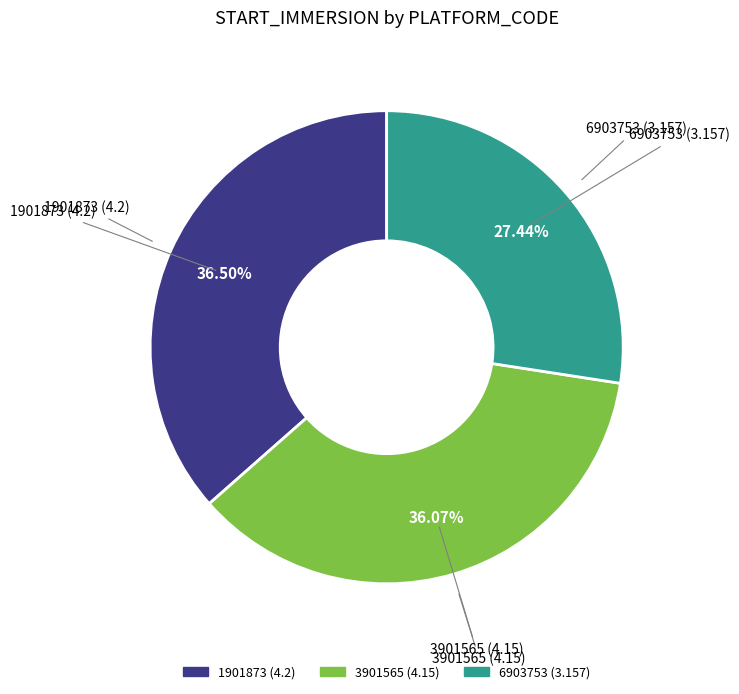

Is 3901565 the majority of the pie?

No